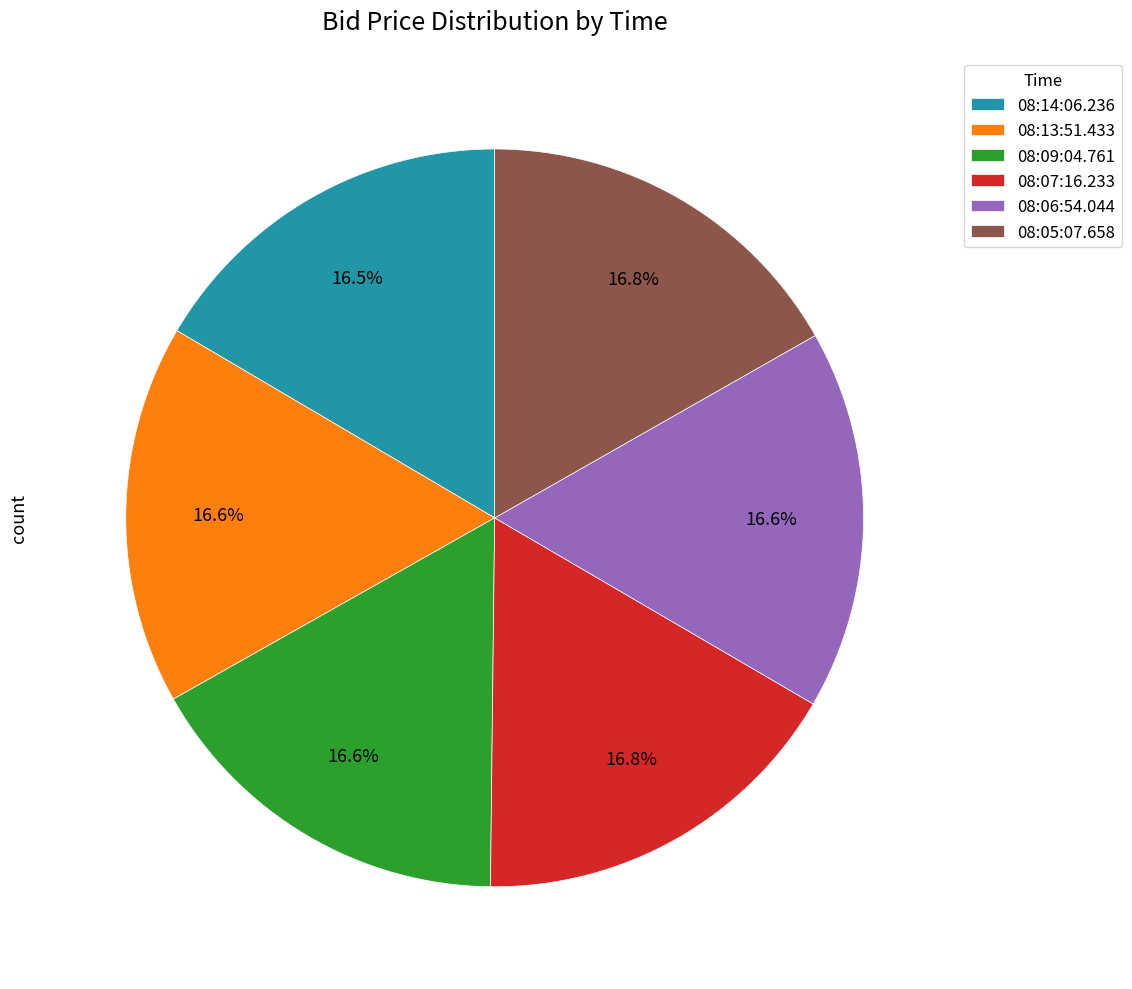

How many slices are in this pie chart?

6